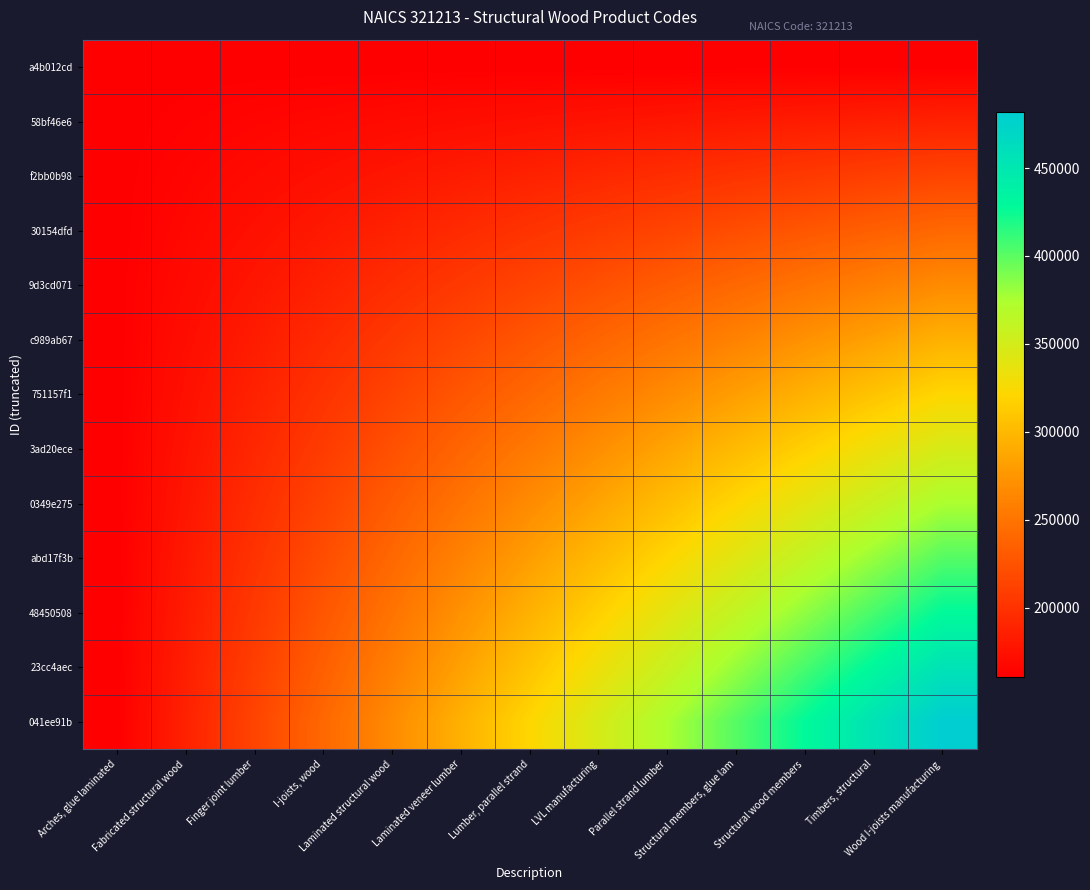

What is the maximum value shown in the chart?

481819.5